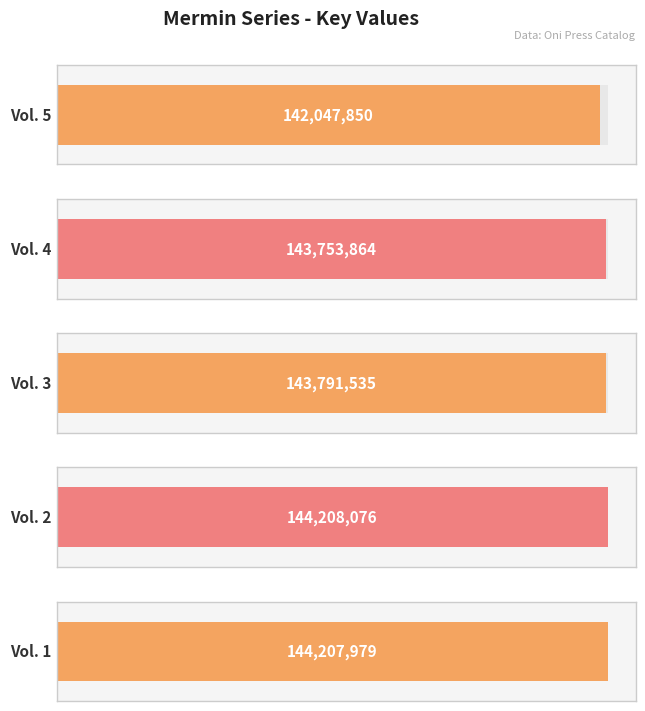

Between Vol. 1 and Vol. 4, which is larger?

Vol. 1